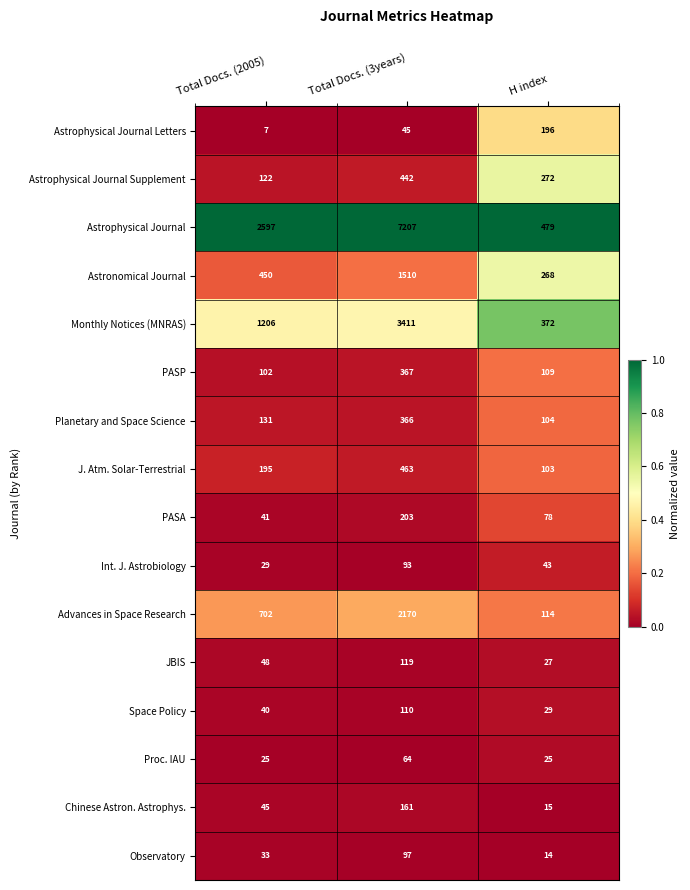

What is the difference between the Astrophysical Journal values at Total Docs. (3years) and H index?

6728